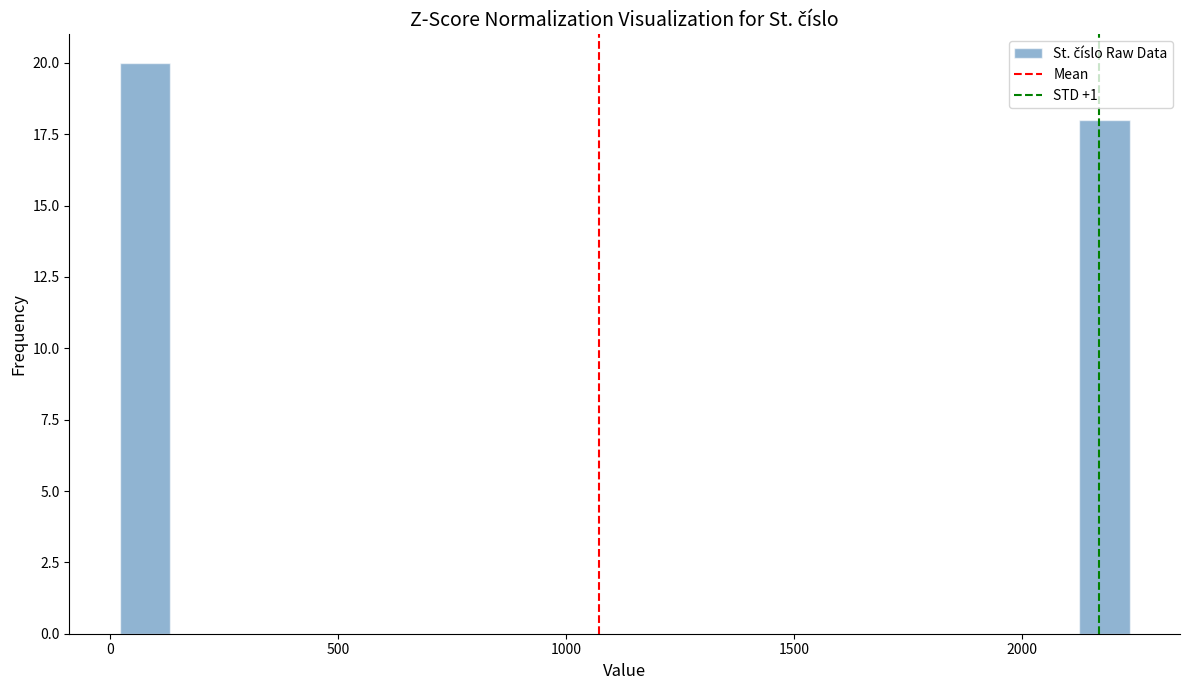

Around what value on the x-axis is the tallest bar? Give the approximate position of its centre, as read against the axis.

100